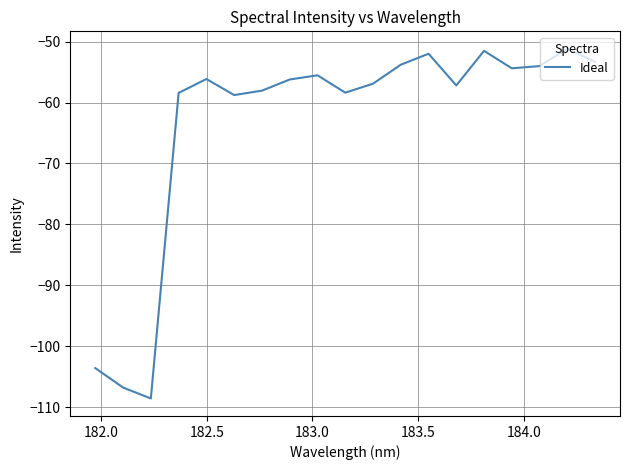

What is the minimum value shown in the chart?

-108.6